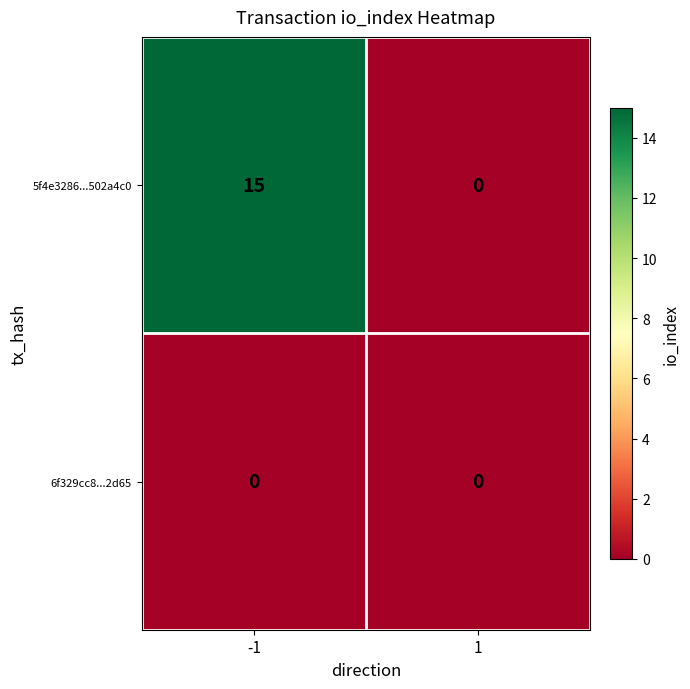

How many series are shown in this chart?

2